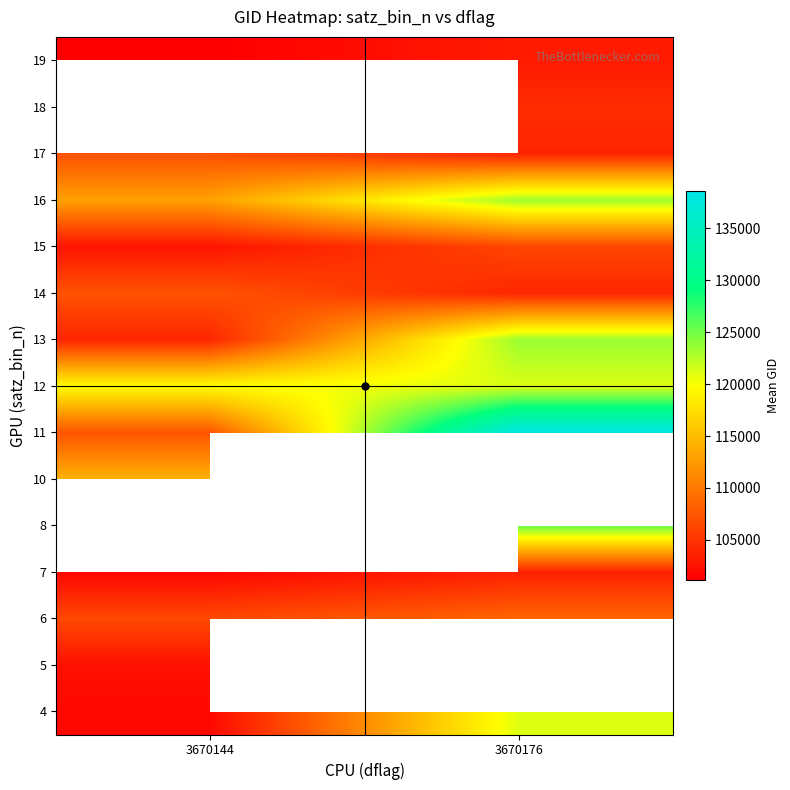

At which label is 4 closest to 111377?

3670144